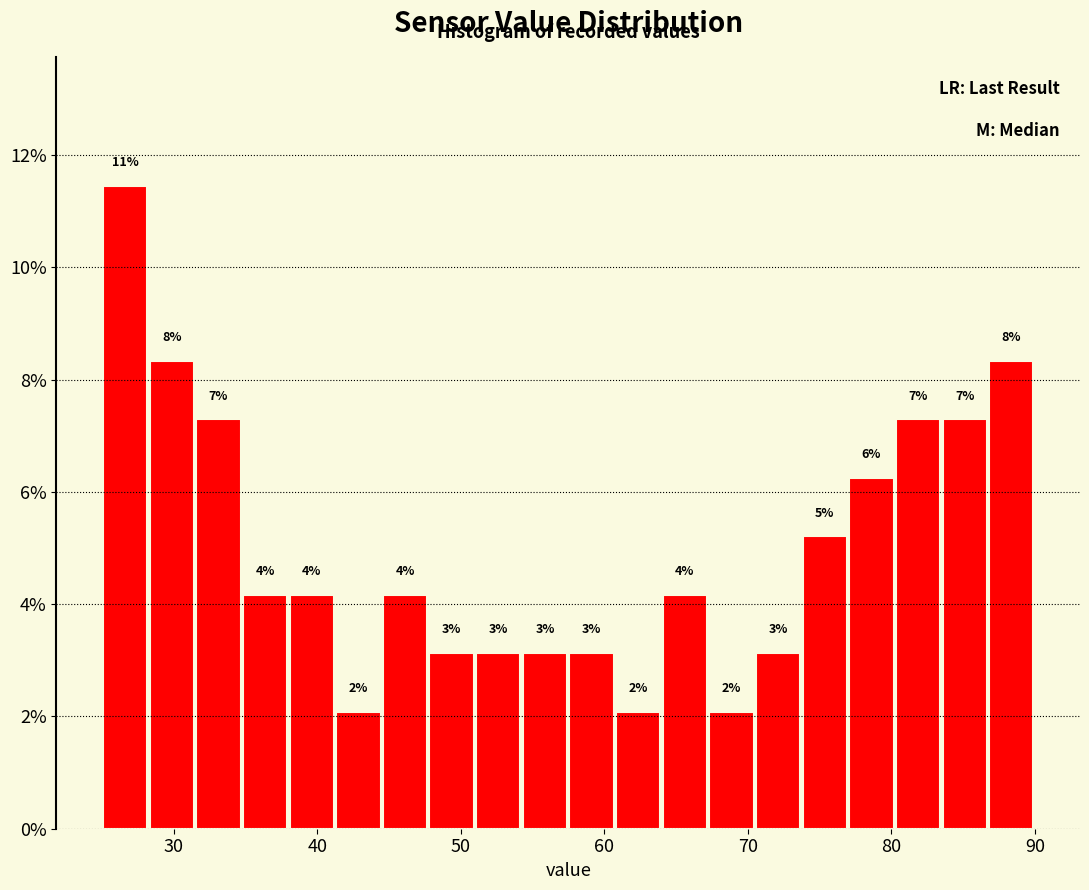

Read against the x-axis, roughly where is the centre of the tallest bar?

27